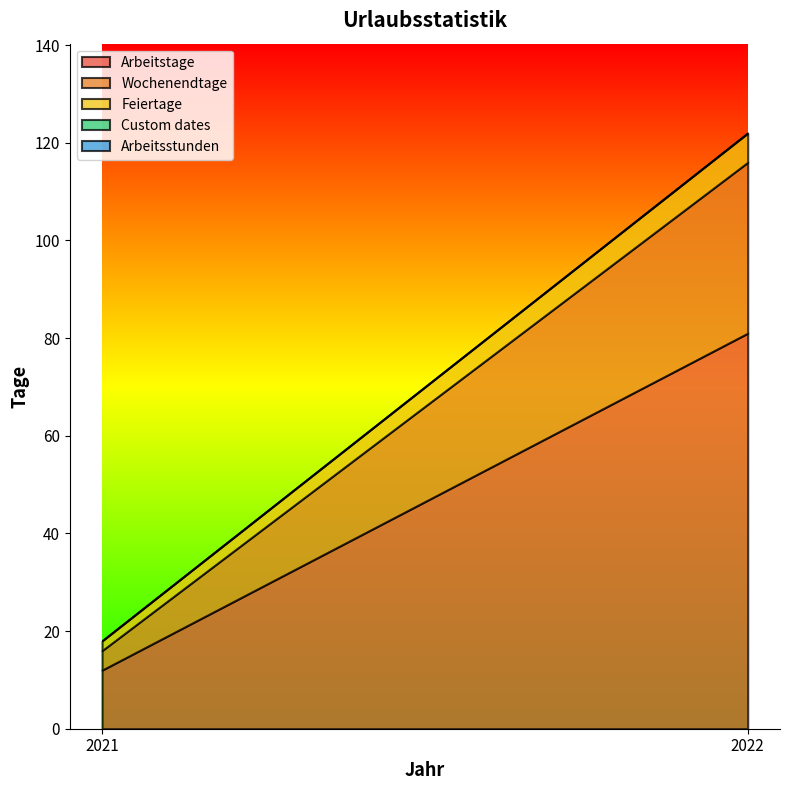

How many distinct data groups are displayed?

5